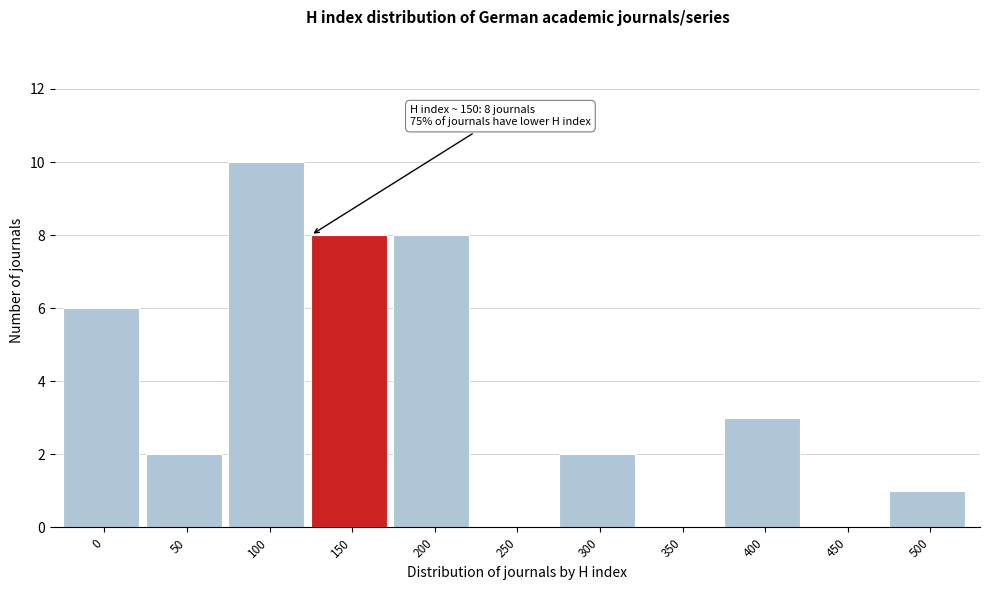

Reading left to right, list all the values displayed in this chart.

0=6	50=2	100=10	150=8	200=8	250=0	300=2	350=0	400=3	450=0	500=1